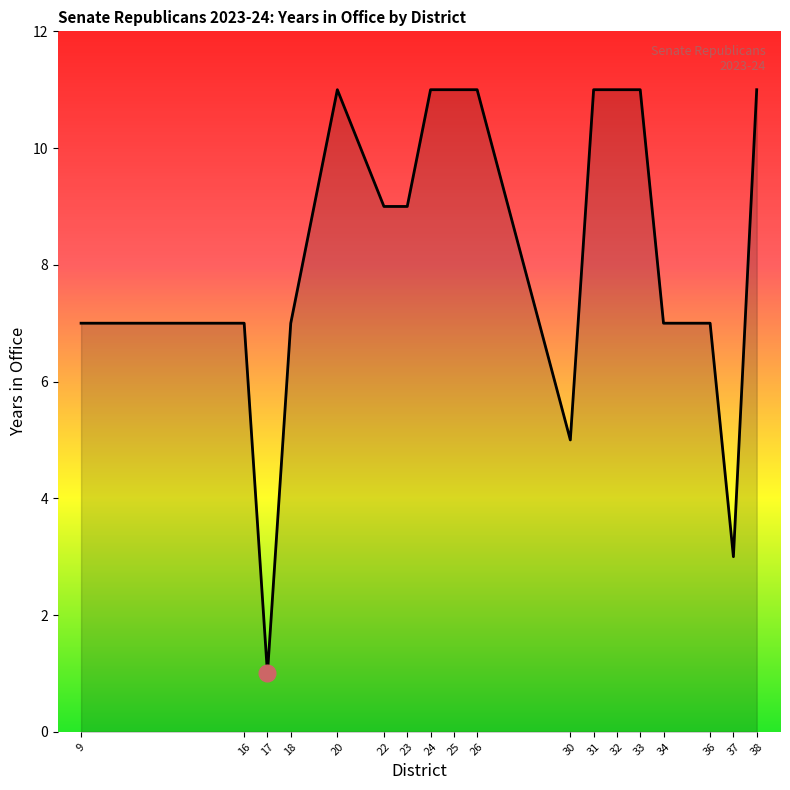

What is the sum of the values at 34 and 9?

14